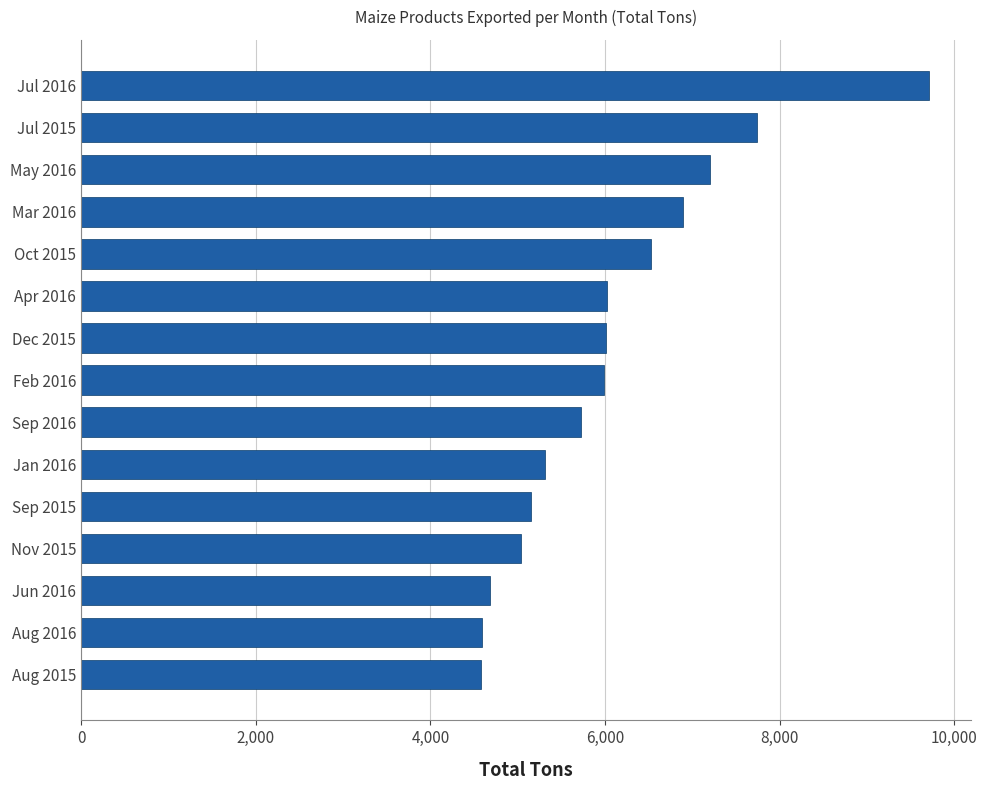

What is the difference between the maximum and minimum values?

5120